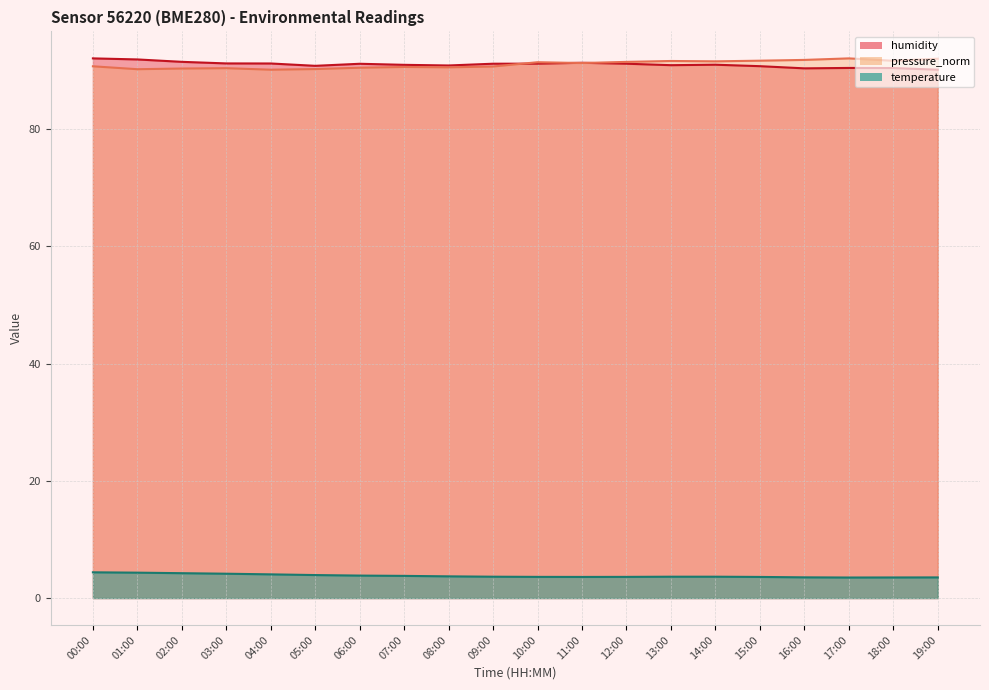

In temperature, how many points are lower than both neighbors (excluding endpoints)?

2